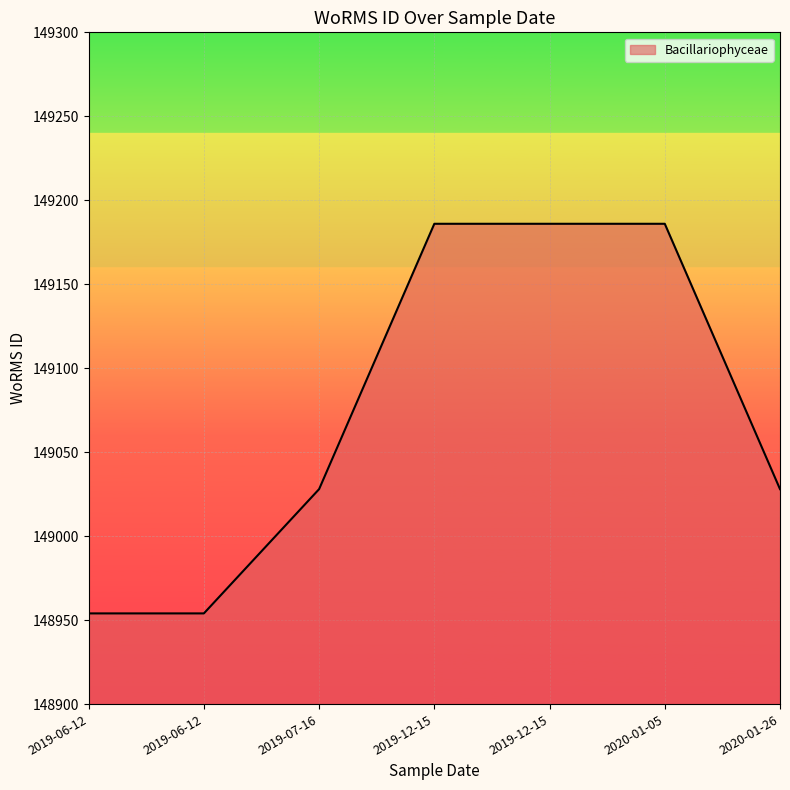

The value at 2019-06-12 is 148954. True or false?

True